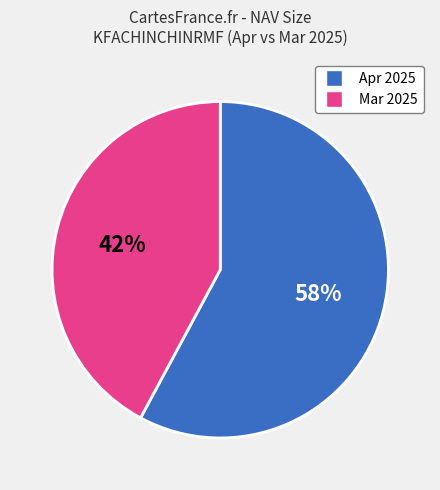

To the nearest percent, what is the difference between the largest and smallest slice percentages?

16%